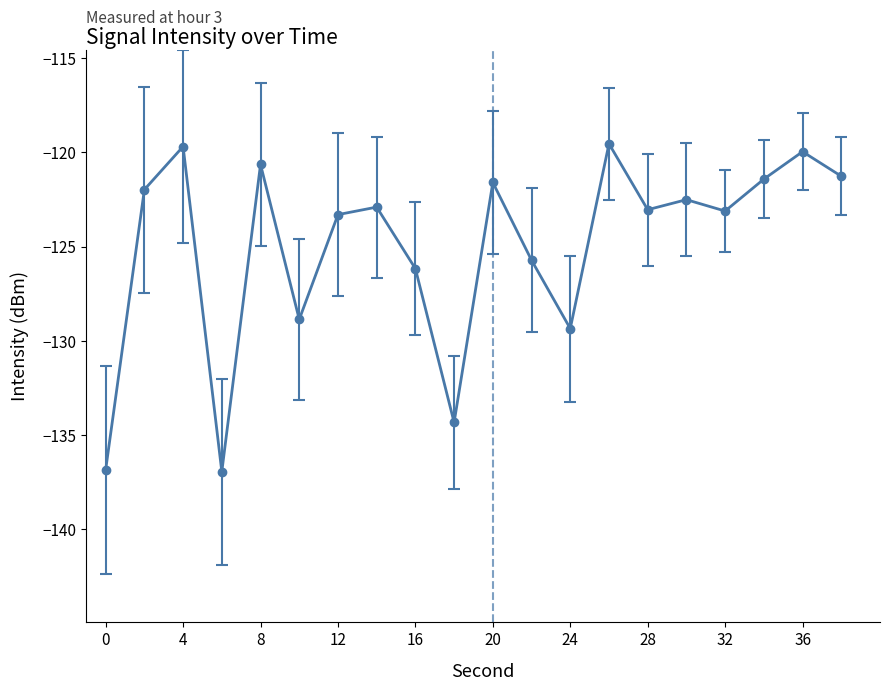

What is the greatest value displayed?

-119.5